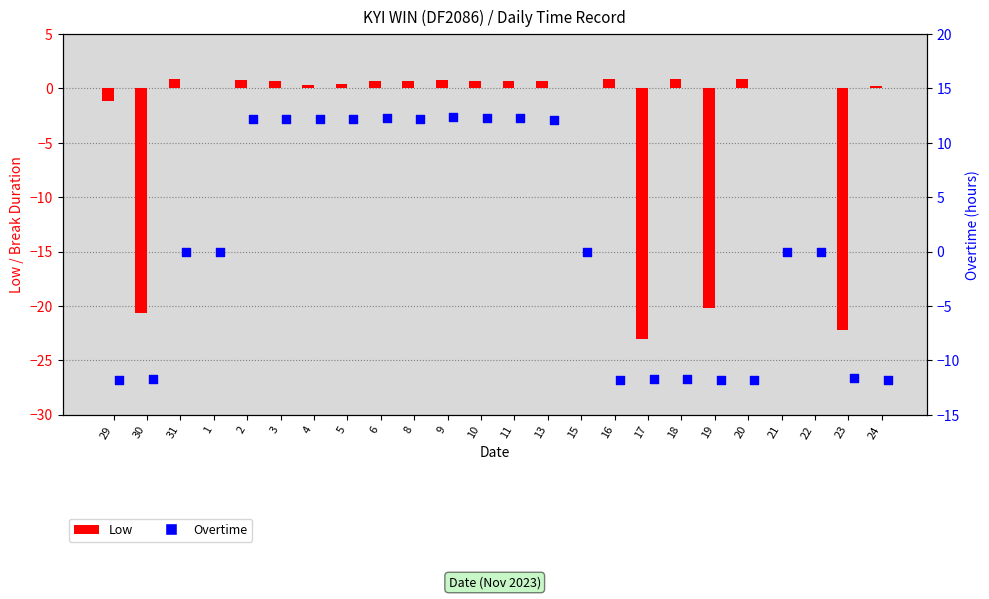

What is the total value across all series at 30?

-32.4